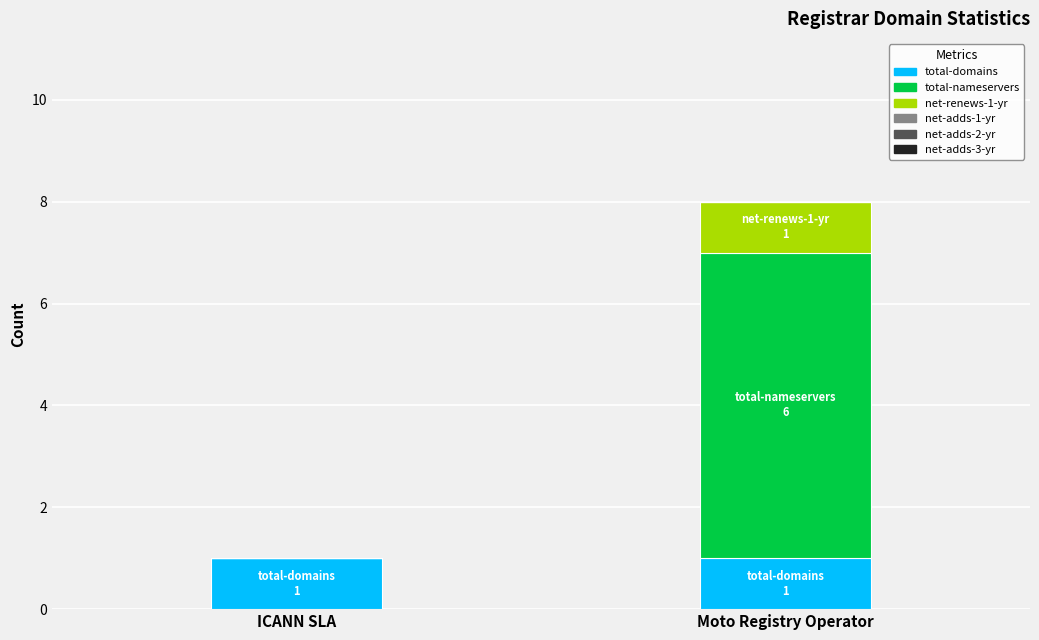

At which category is the sum across all series the highest?

Moto Registry Operator